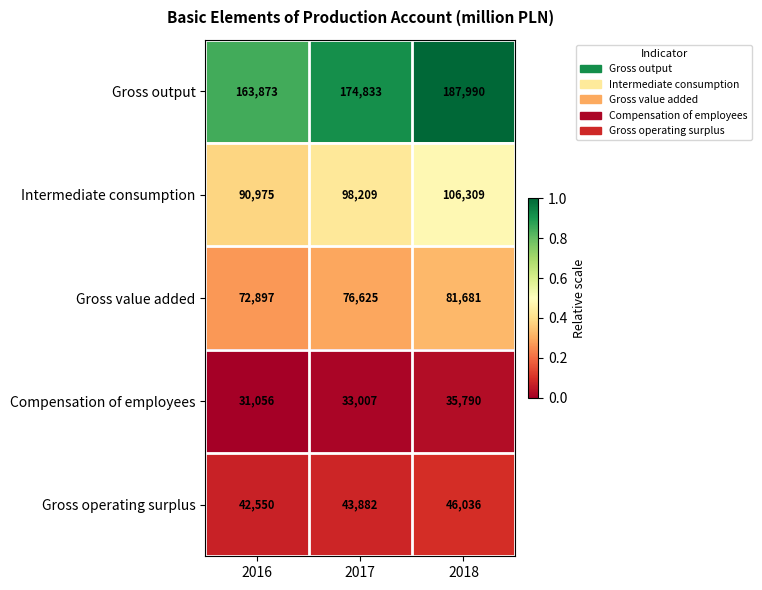

At which category does the chart reach its minimum across all series?

2016